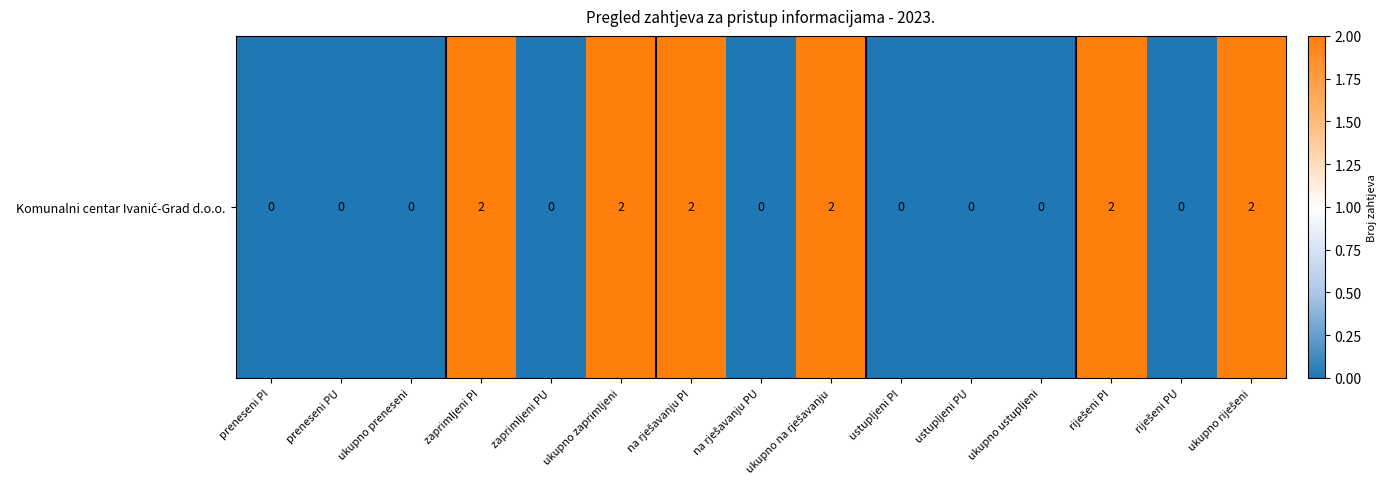

What is the difference between the values at na rješavanju PI and ukupno preneseni?

2